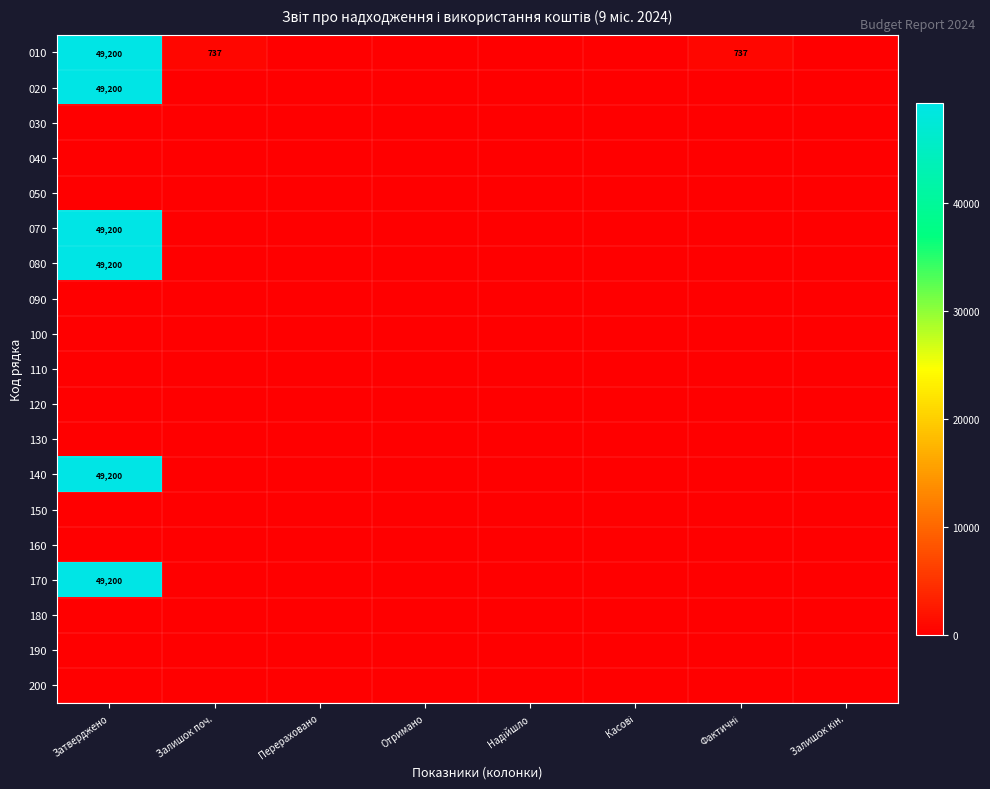

The value of 150 at Фактичні is 0.0. True or false?

True